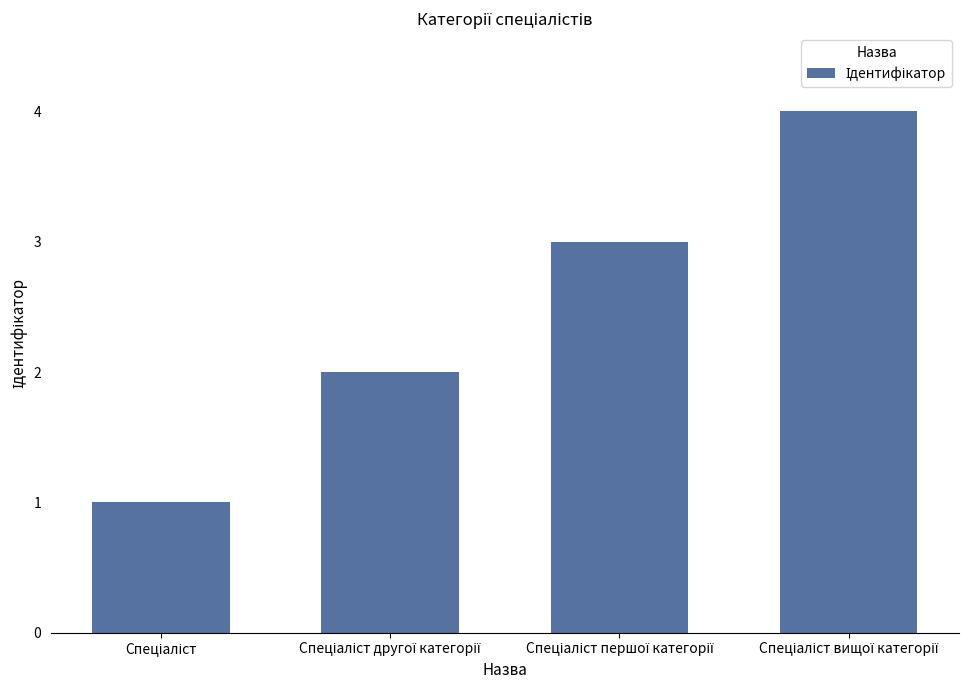

What is the difference between the maximum and minimum values?

3